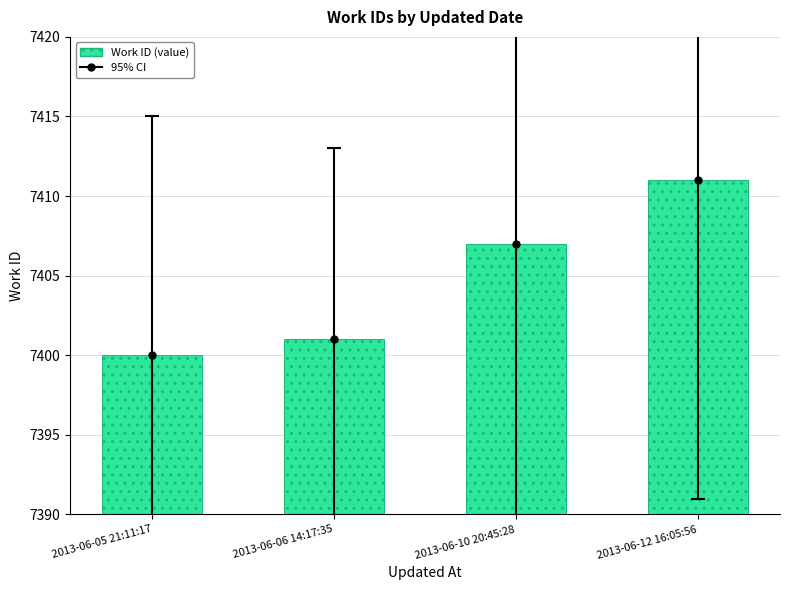

How many values exceed 7407?

1